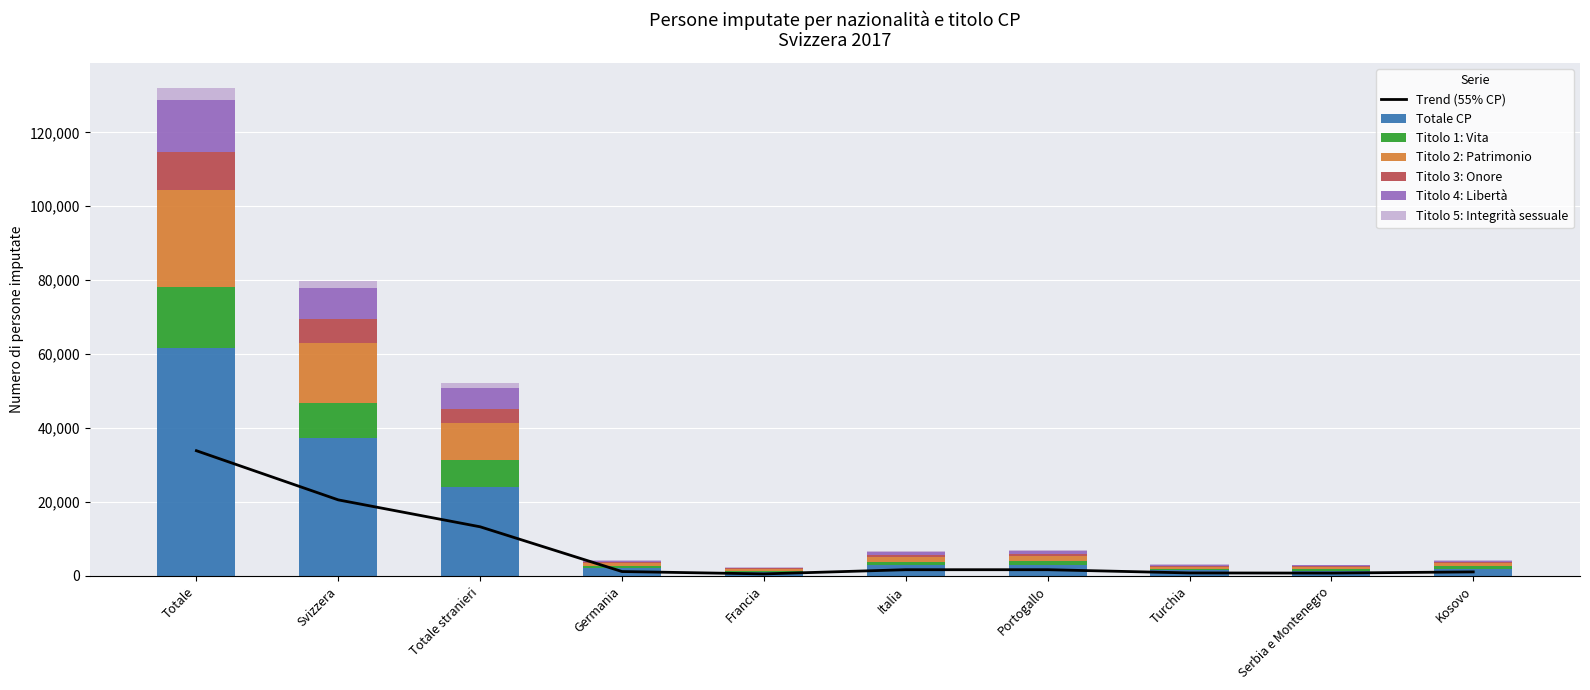

Which series has the largest total across all categories?

Totale CP